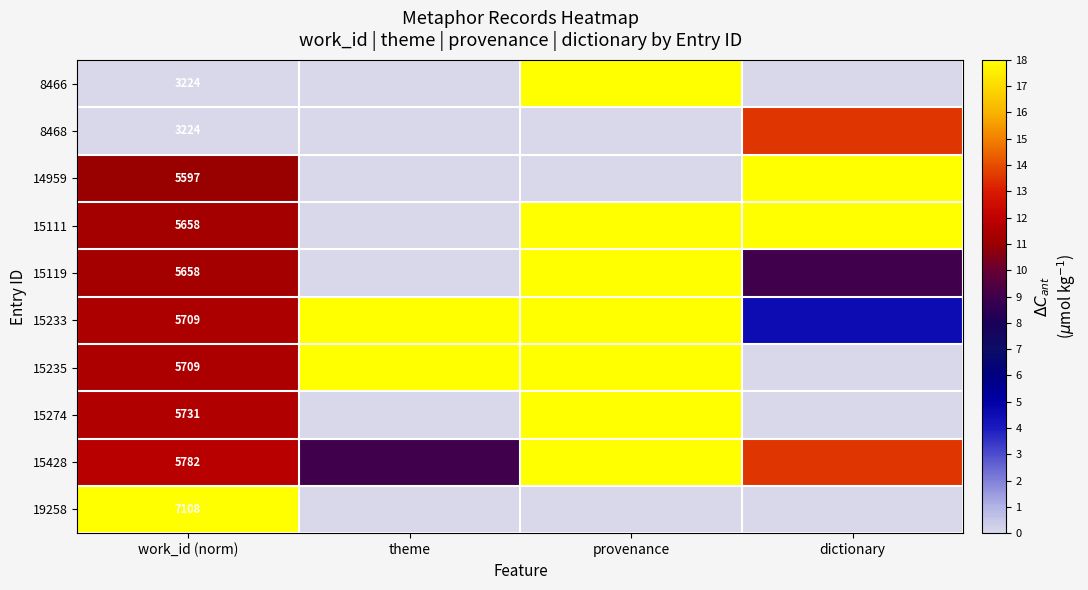

What is the spread (max minus min) of values at dictionary?

18.0